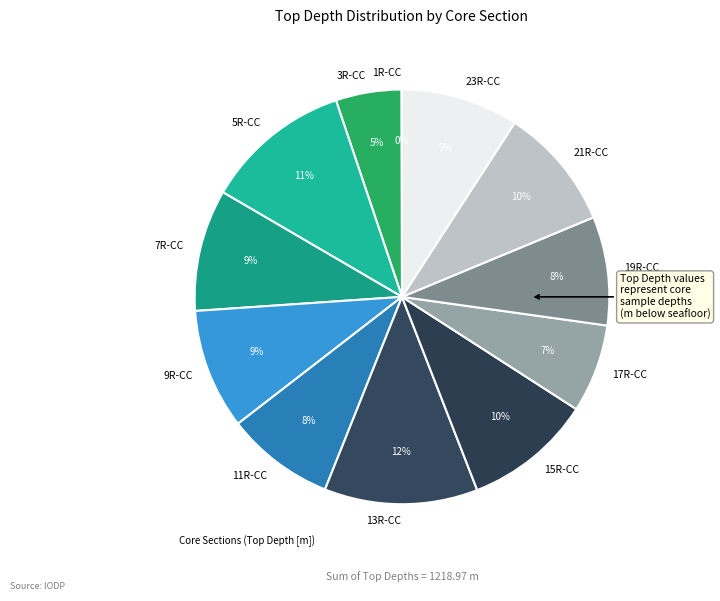

To the nearest percent, what is the difference between the 15R-CC and 9R-CC slice percentages?

1%